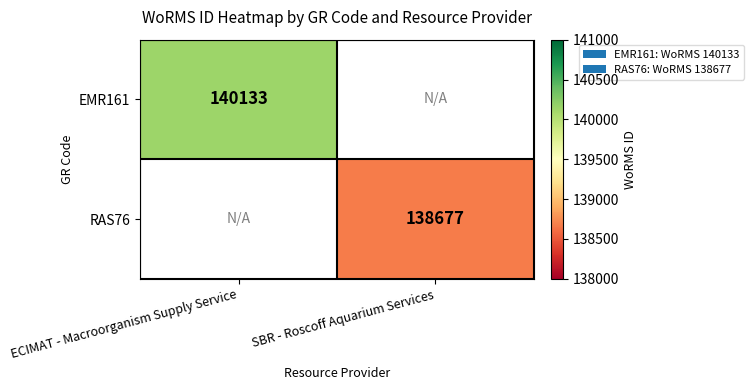

Is it true that RAS76 equals 138677 at SBR - Roscoff Aquarium Services?

True